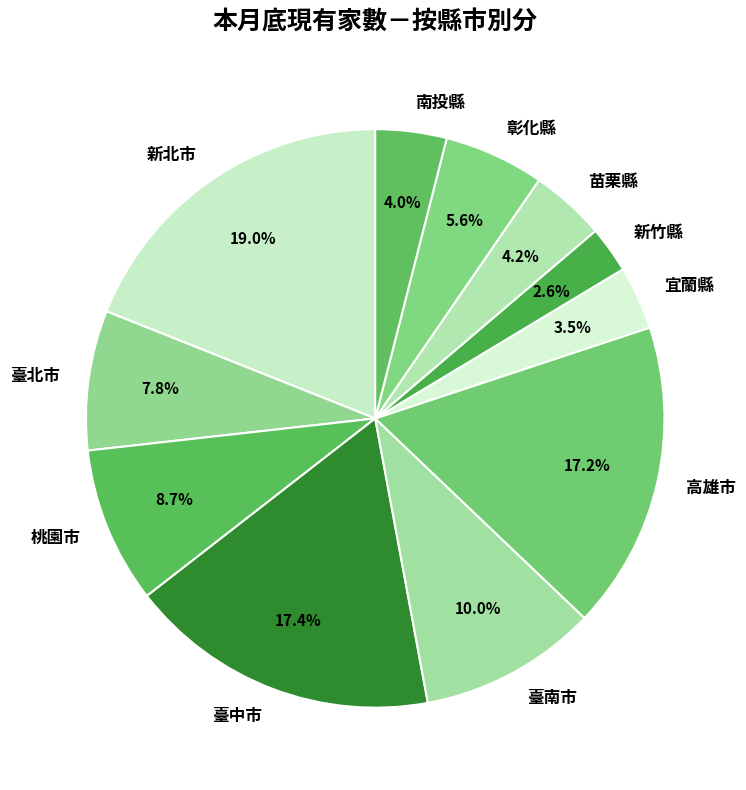

What is the ratio of the value at 宜蘭縣 to the value at 高雄市?

0.2